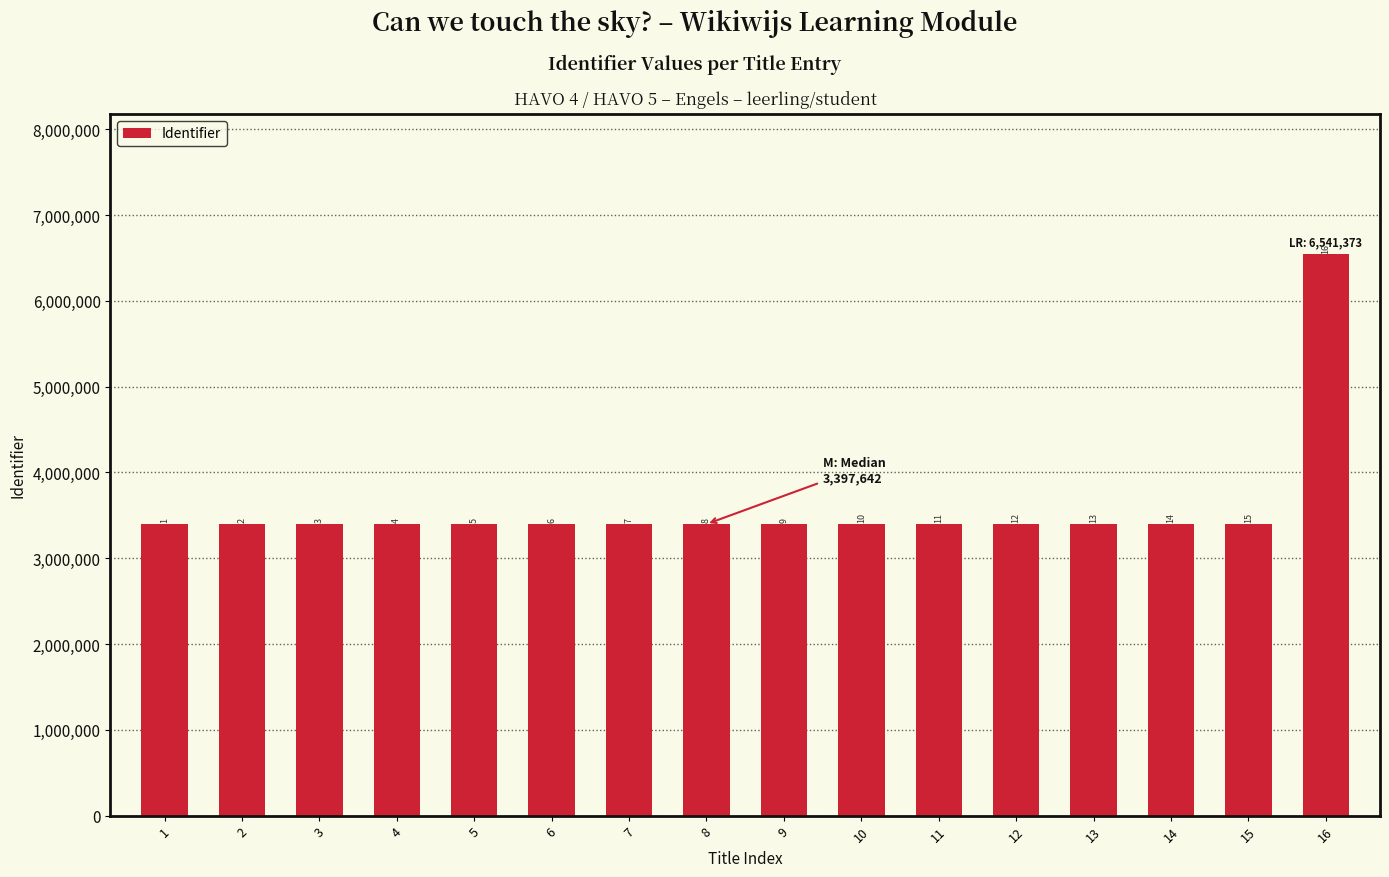

Does the chart contain any negative values?

No